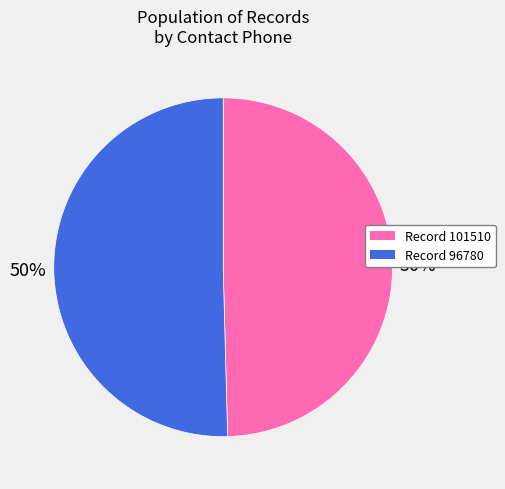

To the nearest percent, what is the average slice percentage?

50%